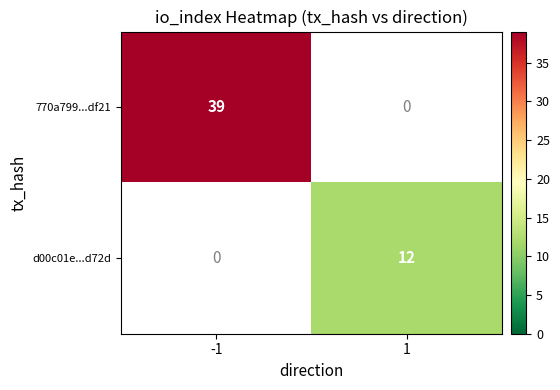

The 770a799...df21 series shows 39 at -1. True or false?

True